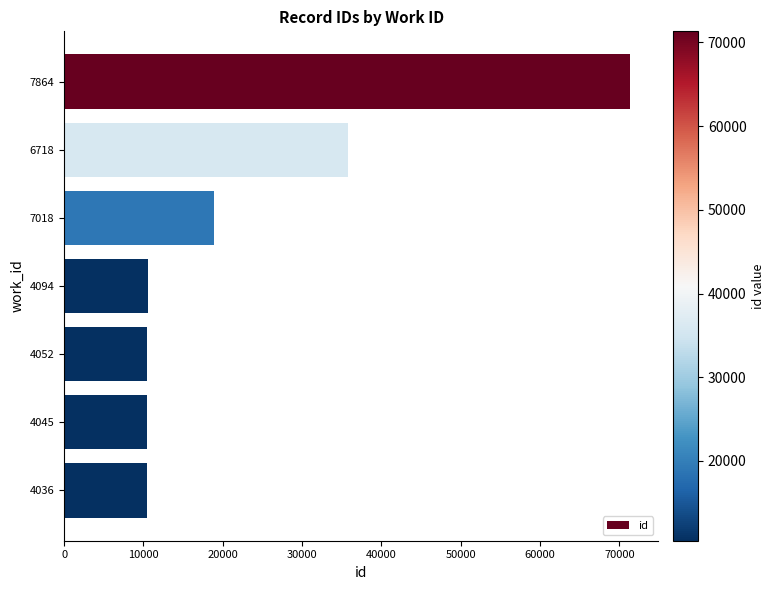

What is the label of the 1st bar from the bottom?

4036